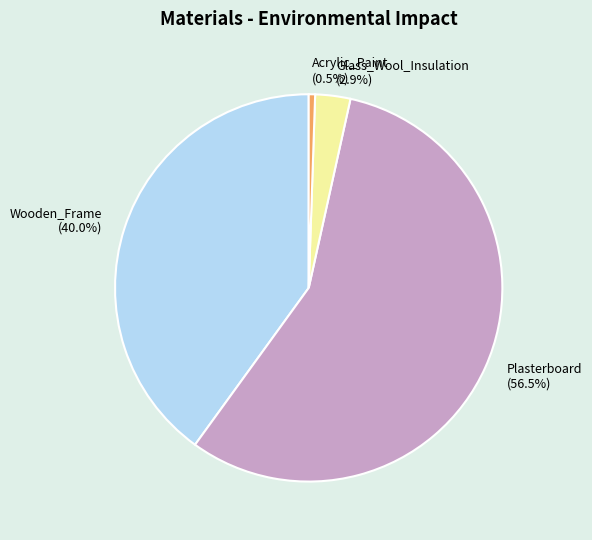

Rank the categories by value from lowest to highest.

Acrylic_Paint (0.5%), Glass_Wool_Insulation (2.9%), Wooden_Frame (40.0%), Plasterboard (56.5%)